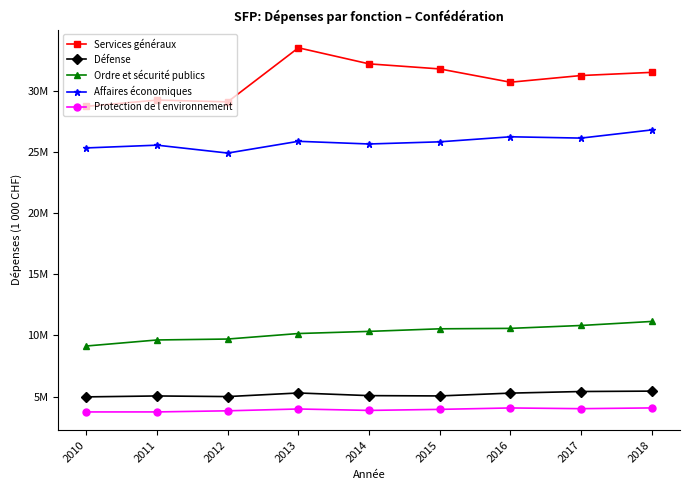

Reading left to right, transcribe all the data shown in this chart.

Services généraux: 2010=28711924.0	2011=29220089.4	2012=29080102.3	2013=33494287.2	2014=32182284.0	2015=31768761.9	2016=30682526.4	2017=31228652.0	2018=31487992.1
Défense: 2010=4970361.0	2011=5045427.9	2012=4995410.9	2013=5288941.8	2014=5073134.3	2015=5047580.5	2016=5277411.2	2017=5408460.9	2018=5441398.5
Ordre et sécurité publics: 2010=9127733.3	2011=9620627.3	2012=9696645.7	2013=10147433.9	2014=10321932.6	2015=10532291.8	2016=10568222.0	2017=10804507.7	2018=11133741.8
Affaires économiques: 2010=25313072.4	2011=25538653.4	2012=24893165.2	2013=25854211.9	2014=25634610.5	2015=25811628.2	2016=26223666.2	2017=26116689.6	2018=26784517.6
Protection de l environnement: 2010=3739369.9	2011=3741183.1	2012=3831853.8	2013=3981192.3	2014=3864477.0	2015=3949655.5	2016=4065321.5	2017=4006457.3	2018=4068255.1